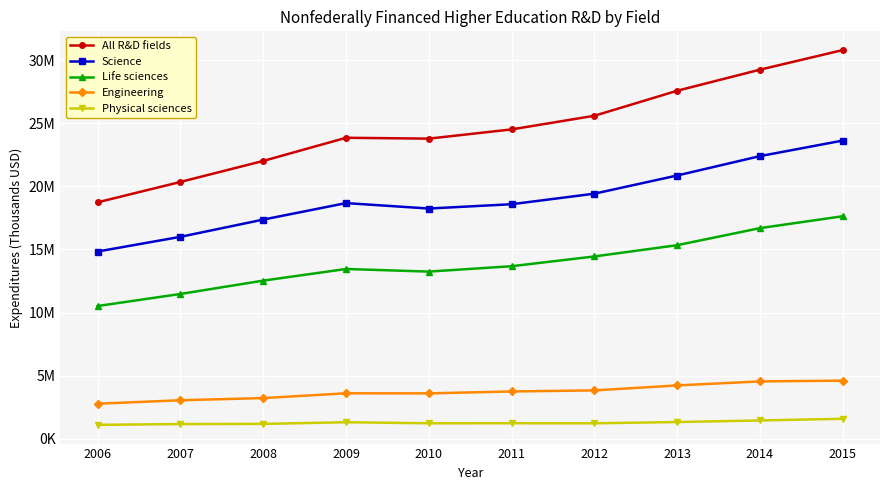

Where does the Physical sciences series first go above 1241583?

2009